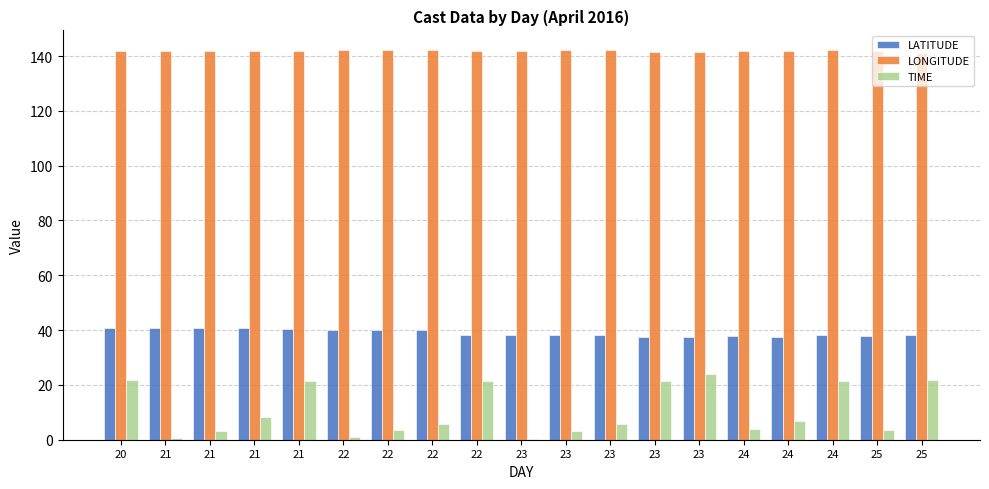

Which label corresponds to the smallest value in the chart?

23